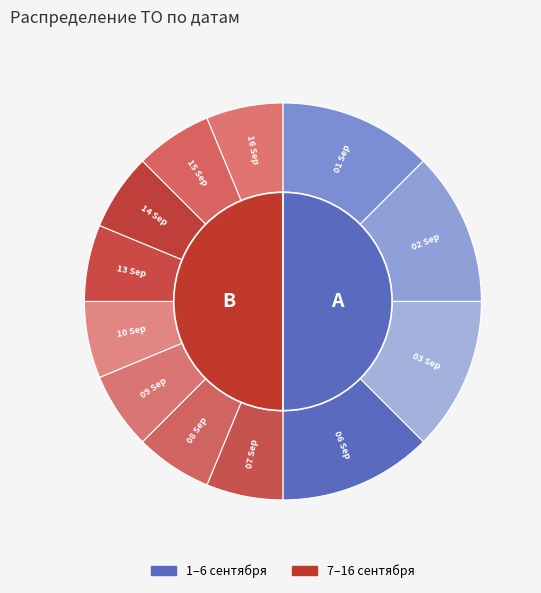

Rank the categories by value from highest to lowest.

2021-09-01, 2021-09-02, 2021-09-03, 2021-09-06, 2021-09-07, 2021-09-08, 2021-09-09, 2021-09-10, 2021-09-13, 2021-09-14, 2021-09-15, 2021-09-16